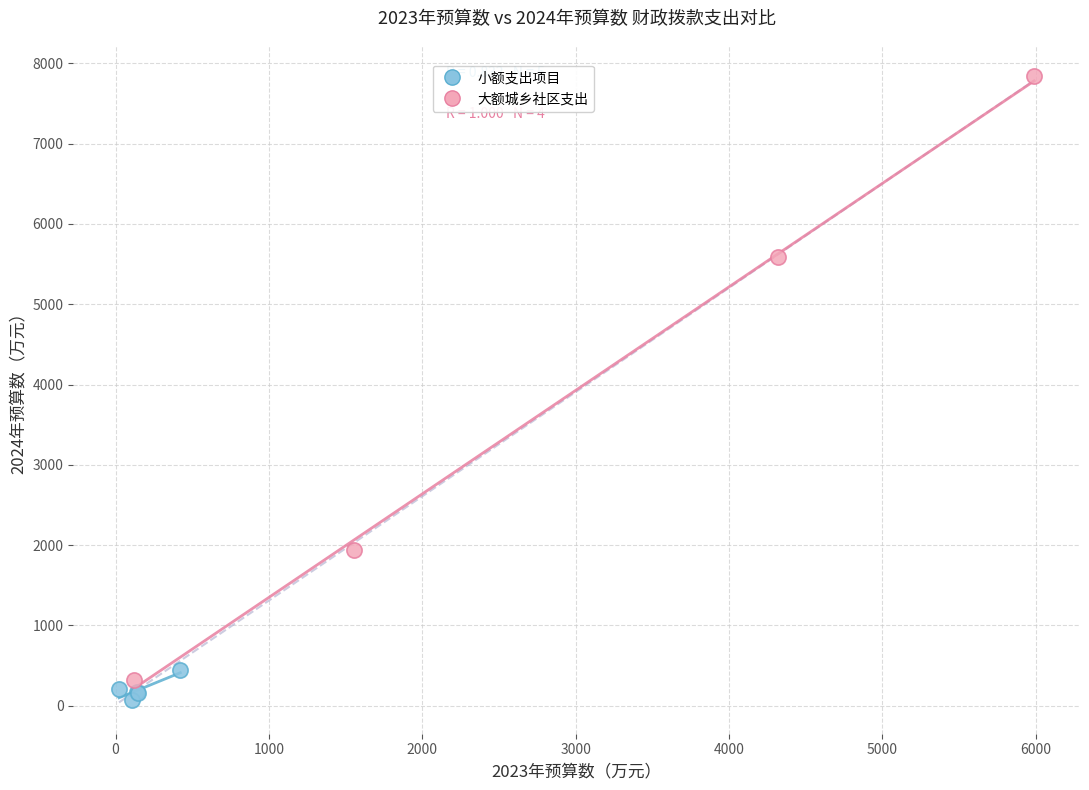

Which series reaches the minimum Y coordinate?

小额支出项目